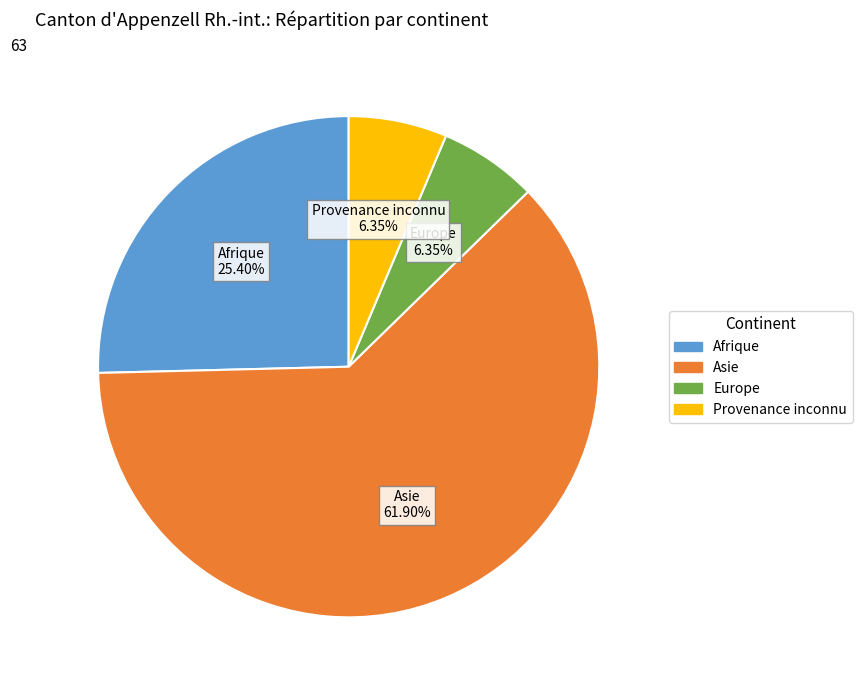

Which slice is the largest?

Asie